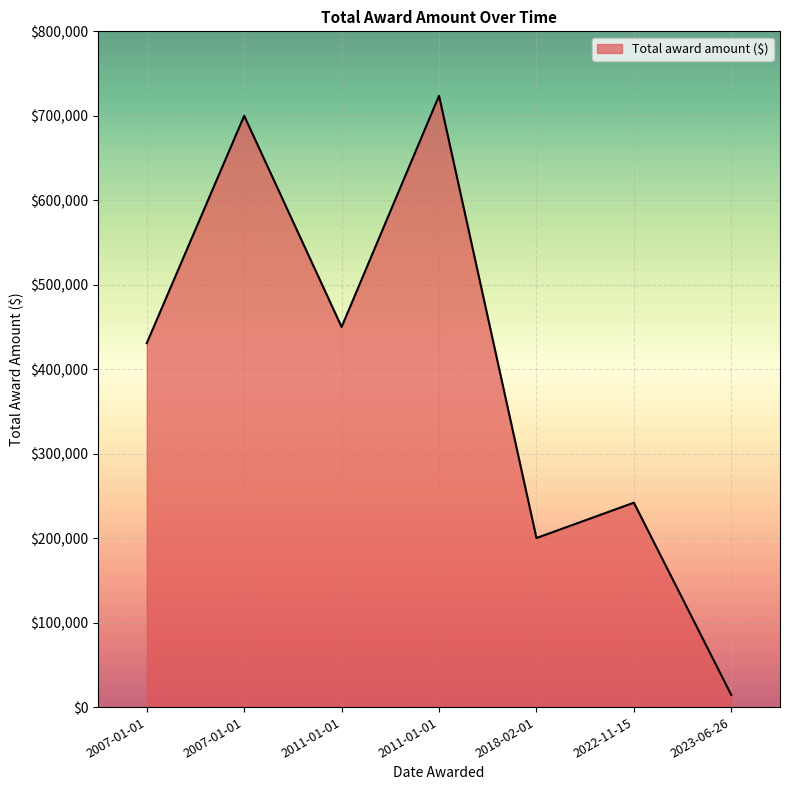

Is this an area chart (filled region under the line)?

Yes